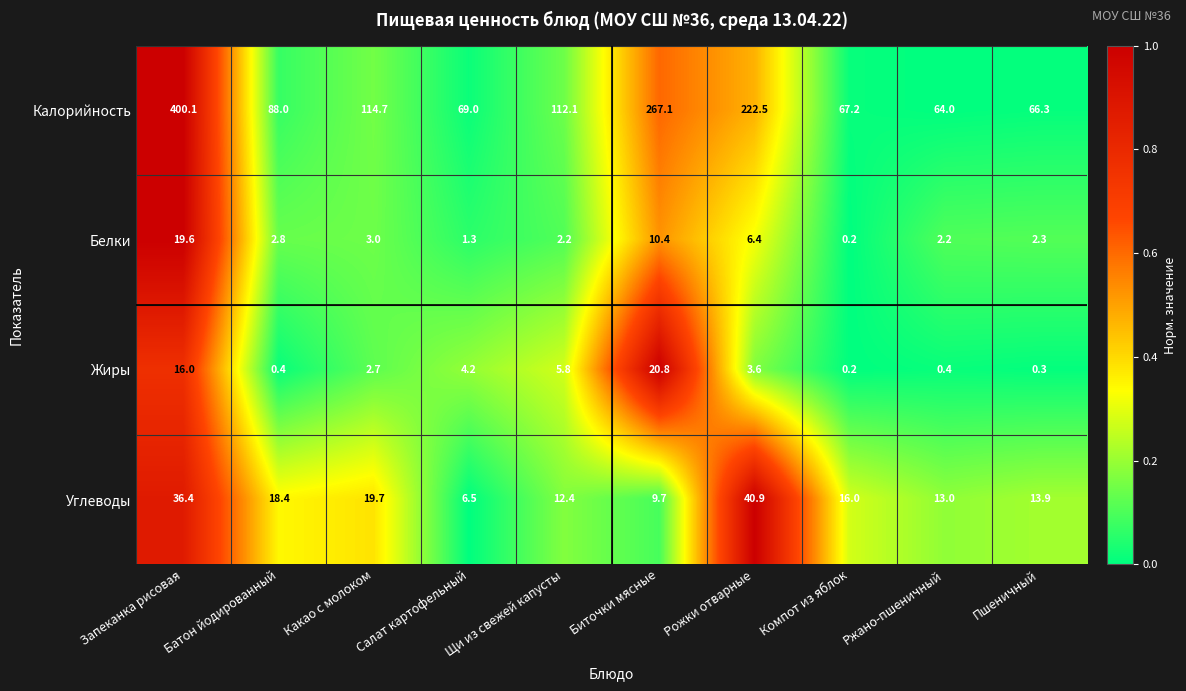

What is the greatest value displayed?

400.1